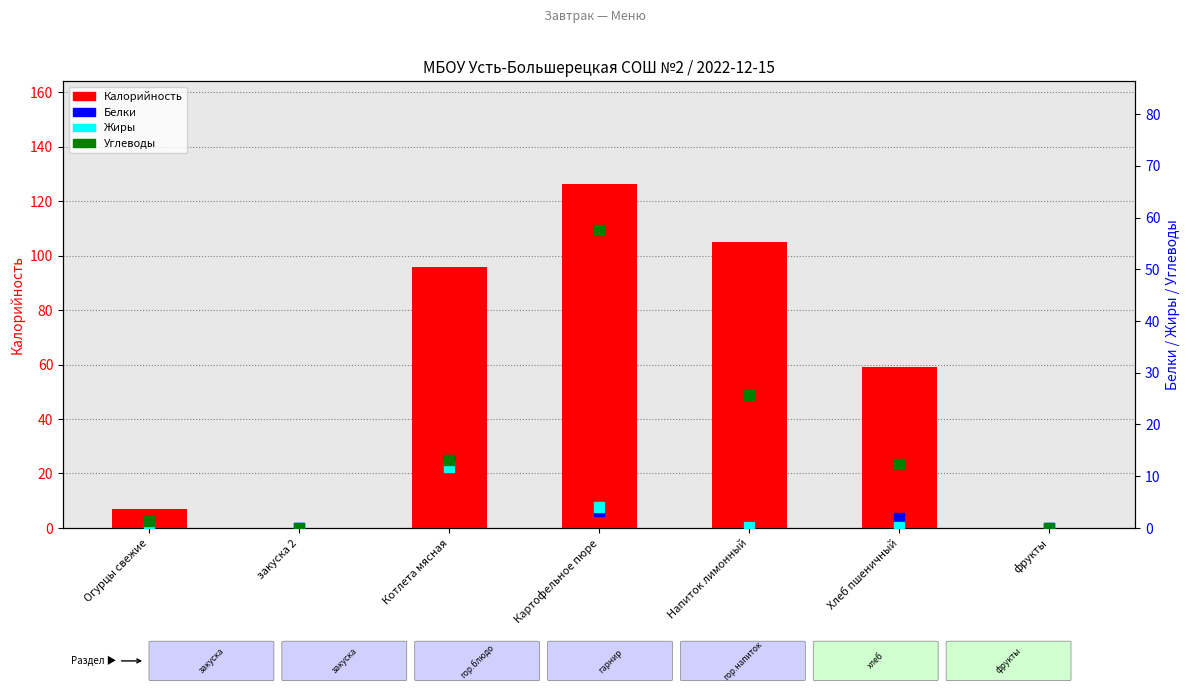

Which series contains the lowest Y value?

Калорийность